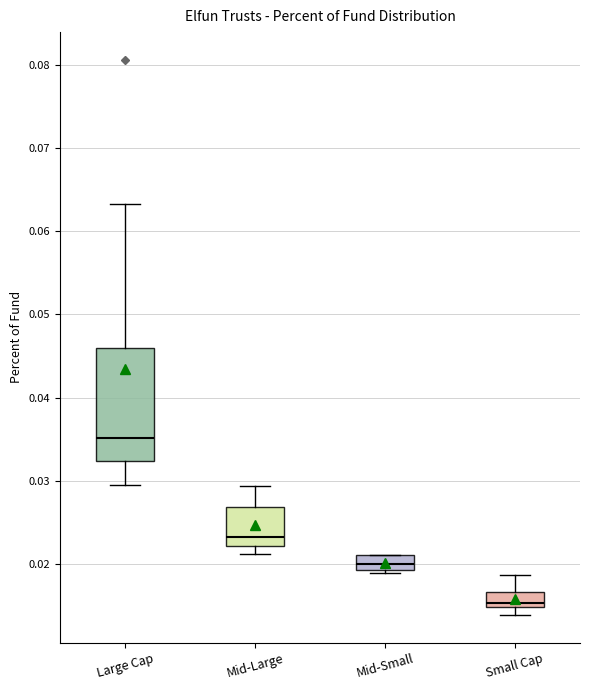

Comparing the boxes themselves (not the whiskers), which one is the tallest?

Large Cap